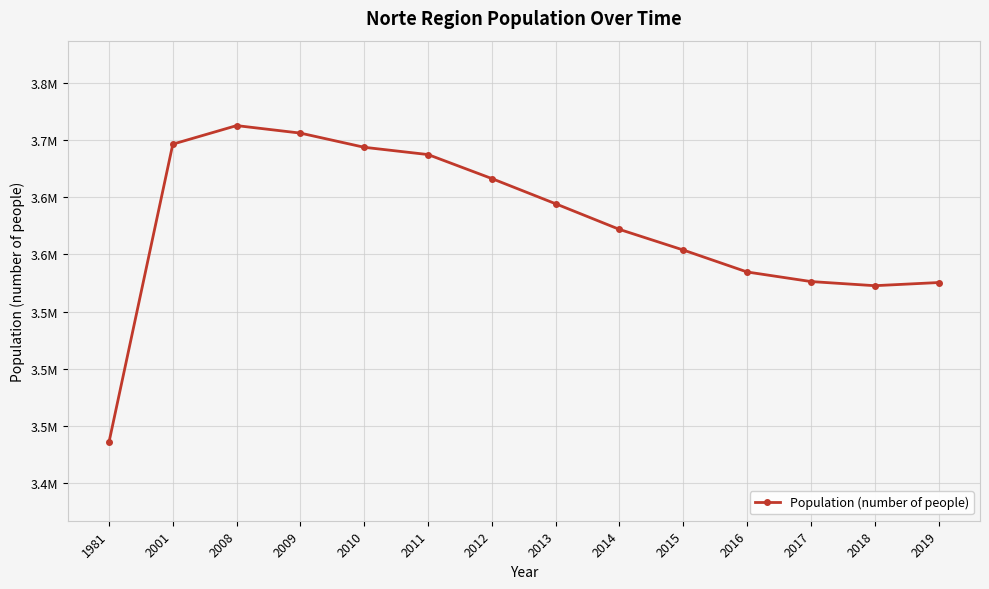

Reading right to left, extract all data points from this chart.

2019=3575338	2018=3572583	2017=3576205	2016=3584575	2015=3603778	2014=3621785	2013=3644195	2012=3666234	2011=3687224	2010=3693585	2009=3705980	2008=3712554	2001=3696333	1981=3435810